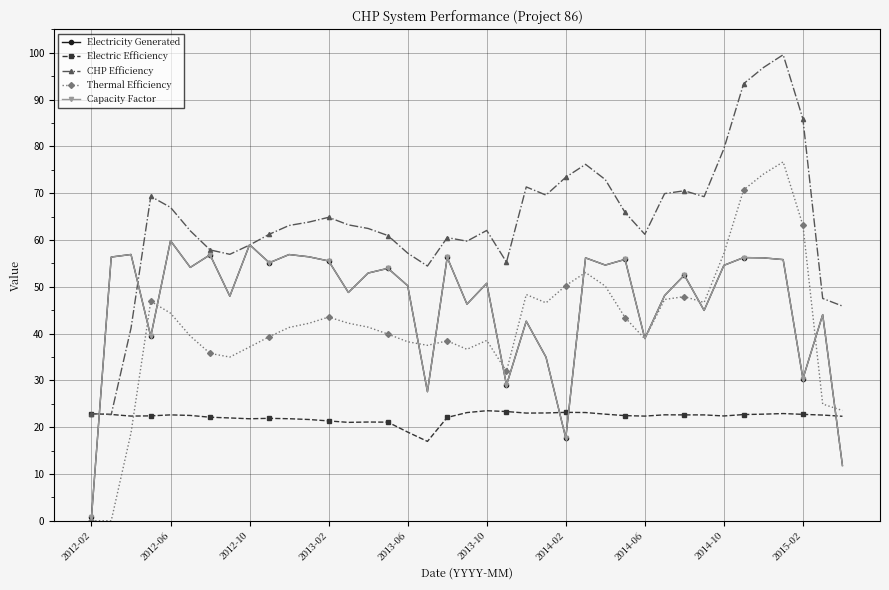

What is the average value of the Electric Efficiency series?

22.2